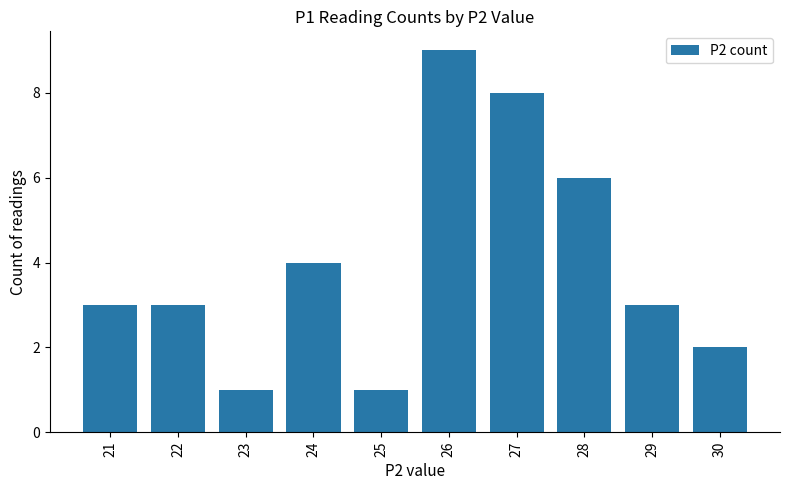

What is the change in value from 26 to 29?

-6